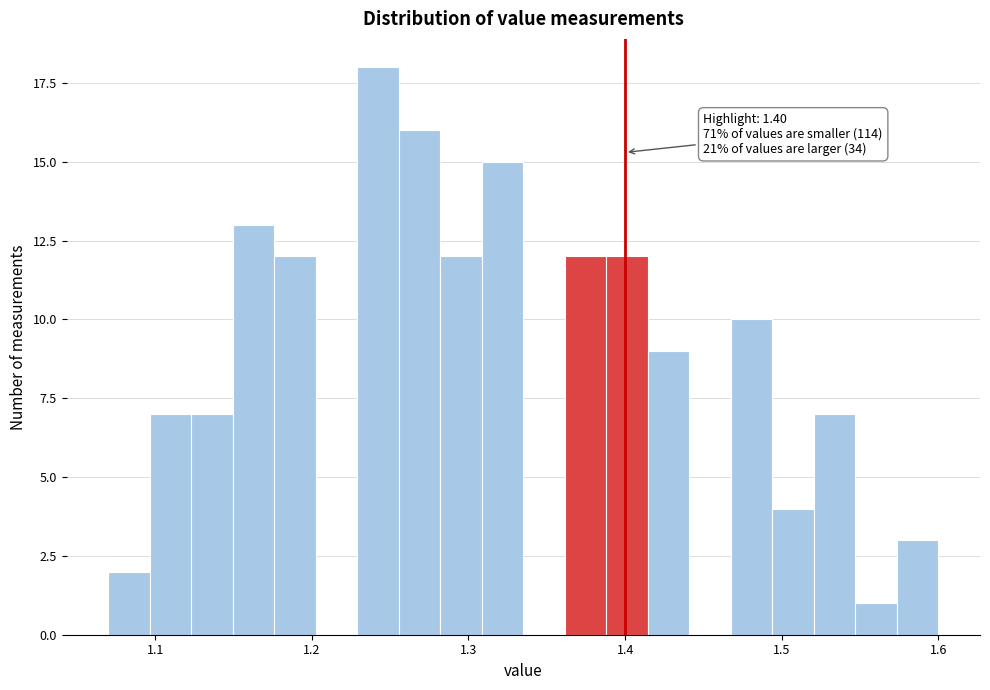

Around what value on the x-axis is the tallest bar? Give the approximate position of its centre, as read against the axis.

1.24